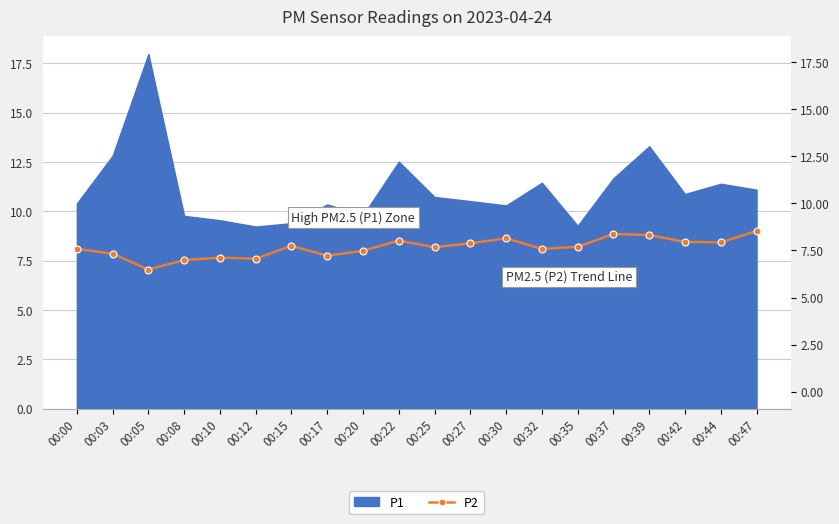

At which category does the chart reach its minimum across all series?

00:05